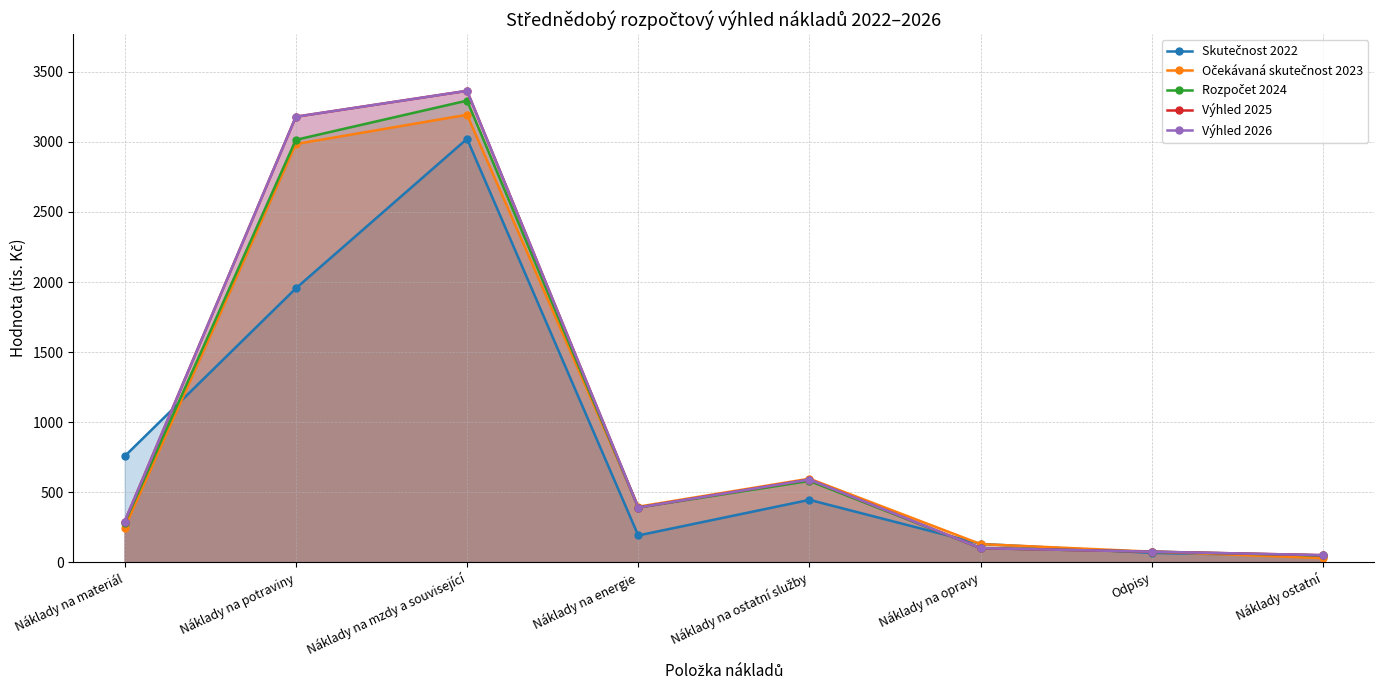

Where is the first local minimum for Očekávaná skutečnost 2023?

Náklady na energie